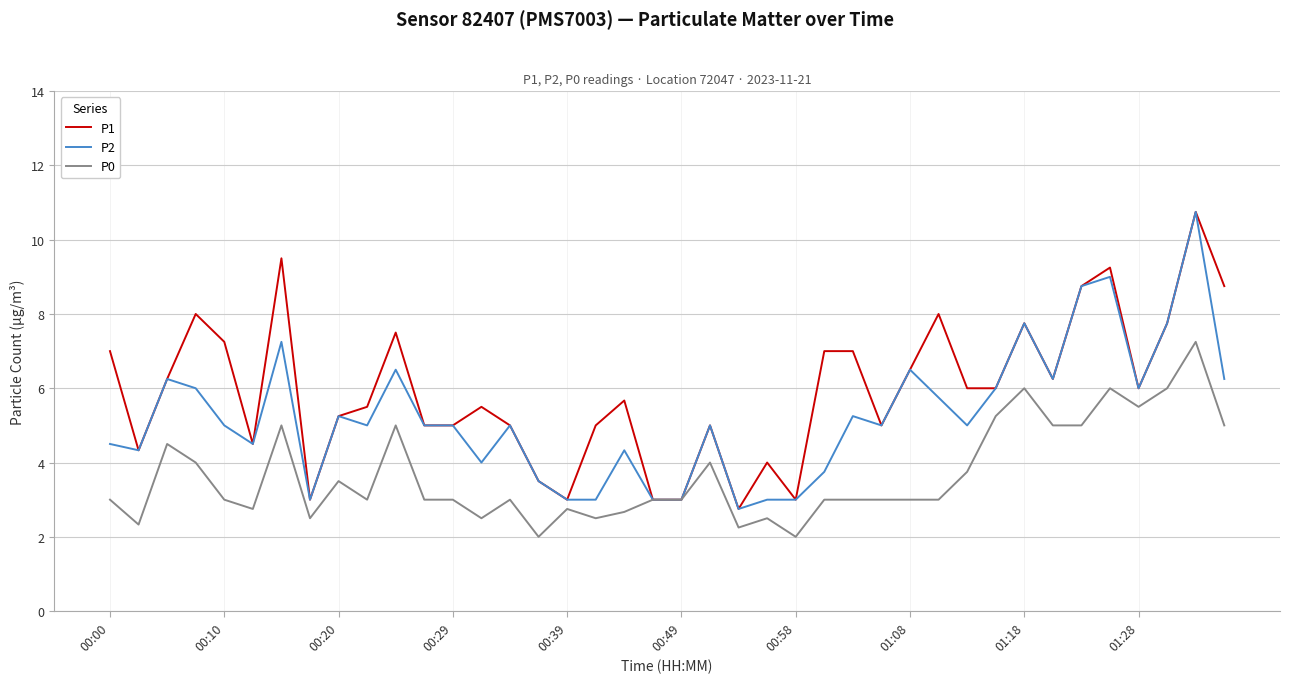

What is the maximum value shown in the chart?

10.8